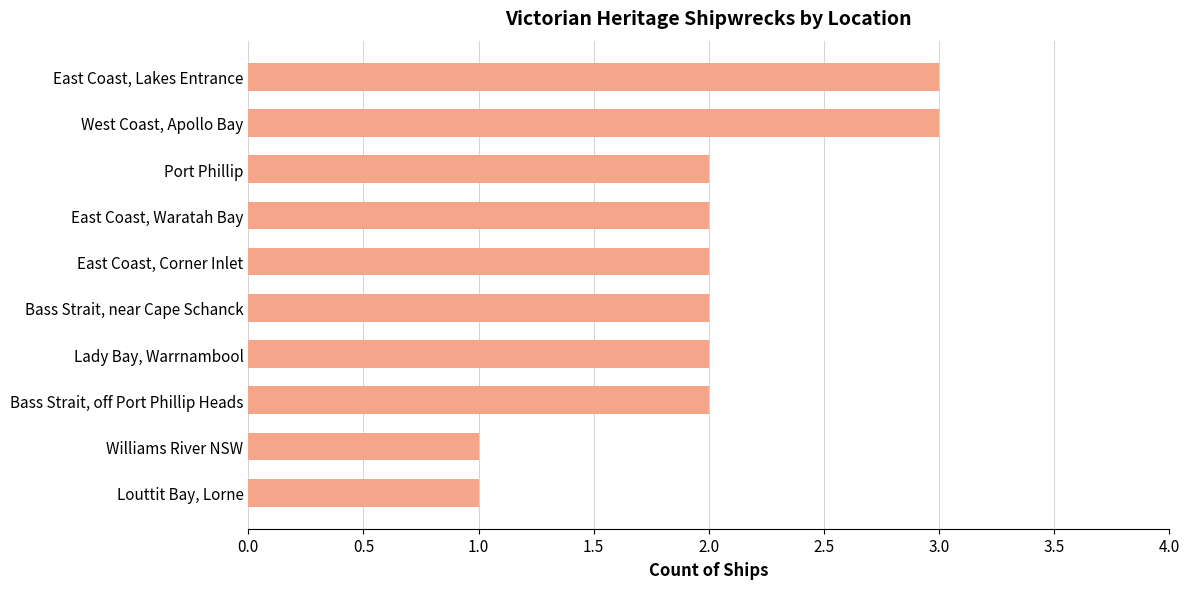

How many categories are shown in the chart?

10